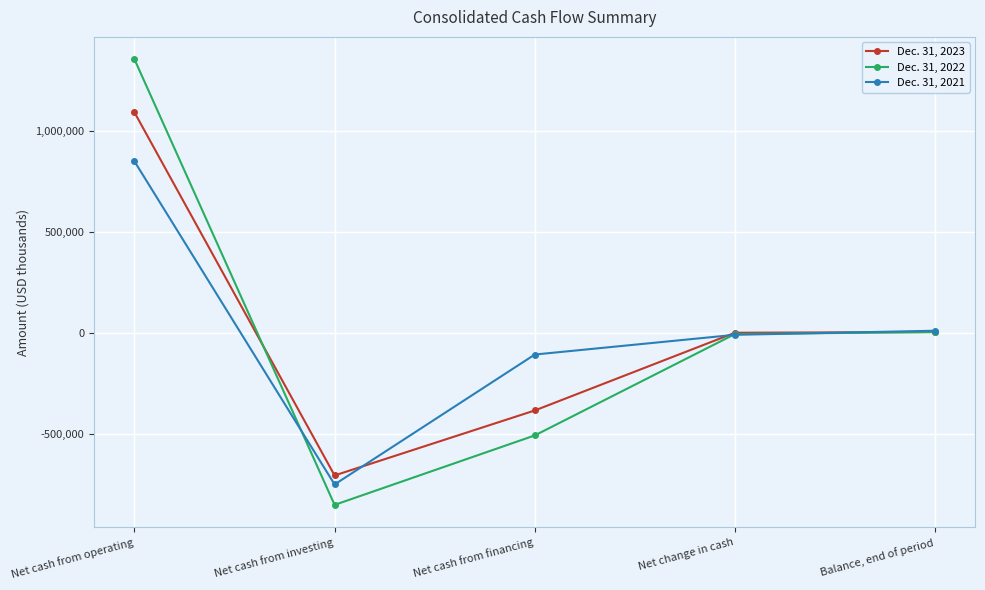

How many categories are shown in the chart?

5